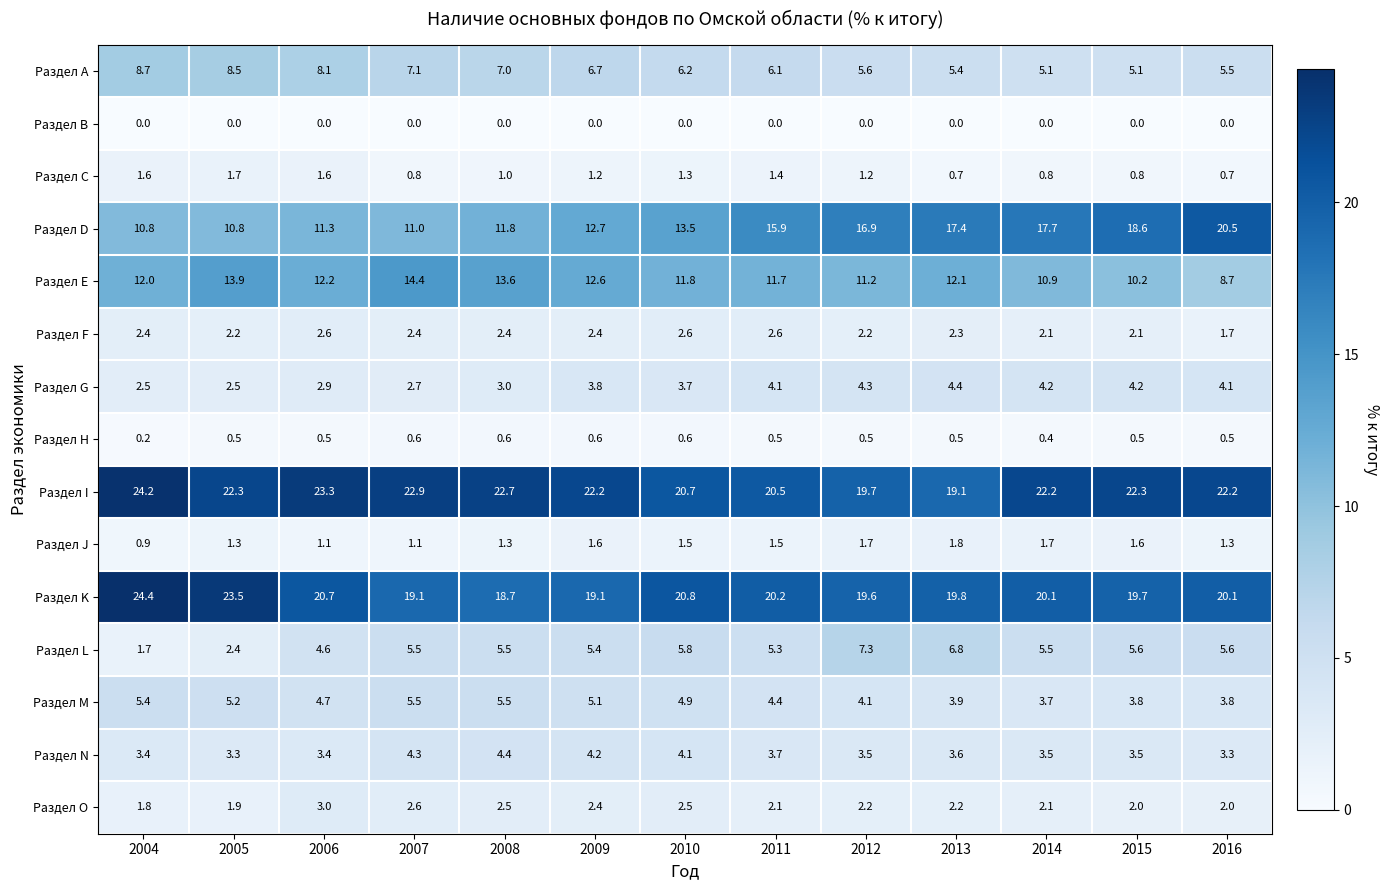

What is the sum of all Раздел J values?

18.4